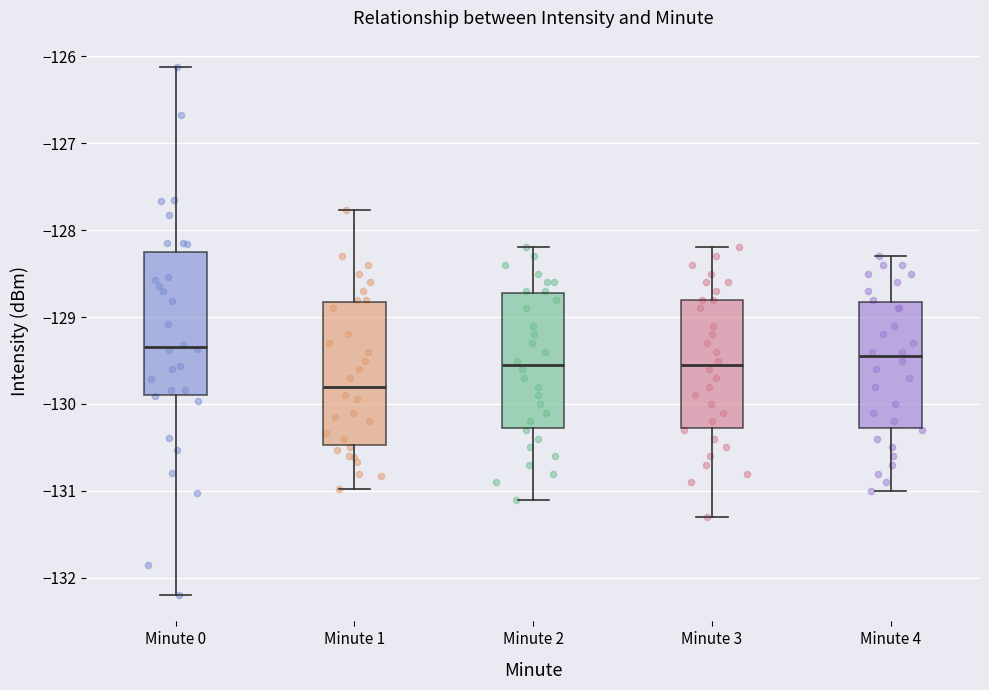

Reading left to right, read every box against the y-axis: the position of its median line, the range the box covers, and the ends of its whiskers. The values are not printed on the chart, so give them approximately, as read against the axis.

Minute 0: median -129.3, box -129.9 to -128.3, whiskers -132.2 to -126.1
Minute 1: median -129.8, box -130.5 to -128.8, whiskers -131.0 to -127.8
Minute 2: median -129.5, box -130.3 to -128.7, whiskers -131.1 to -128.2
Minute 3: median -129.5, box -130.3 to -128.8, whiskers -131.3 to -128.2
Minute 4: median -129.4, box -130.3 to -128.8, whiskers -131.0 to -128.3